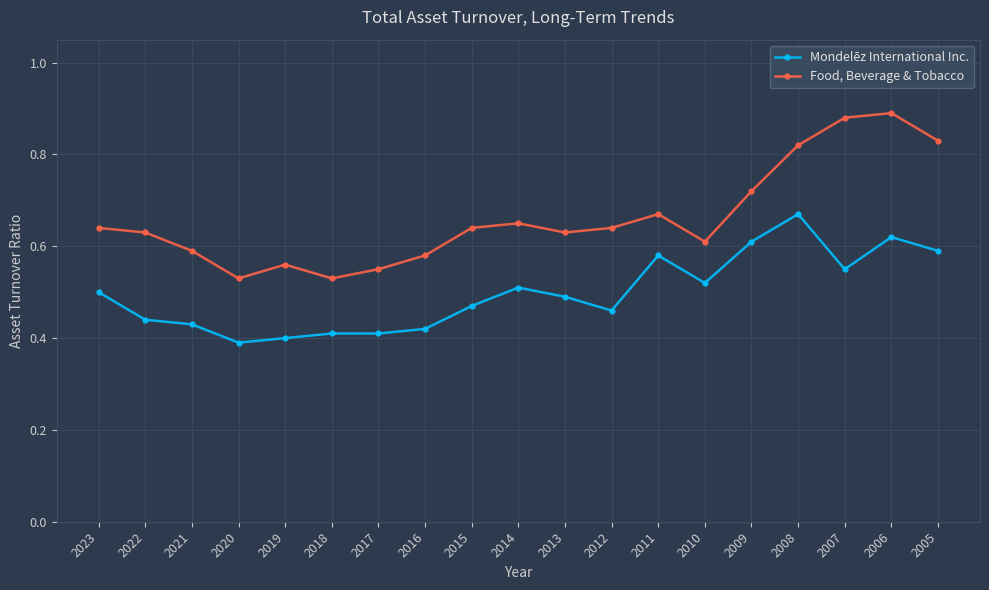

What is the sum of the Food, Beverage & Tobacco values at 2012 and 2020?

1.2